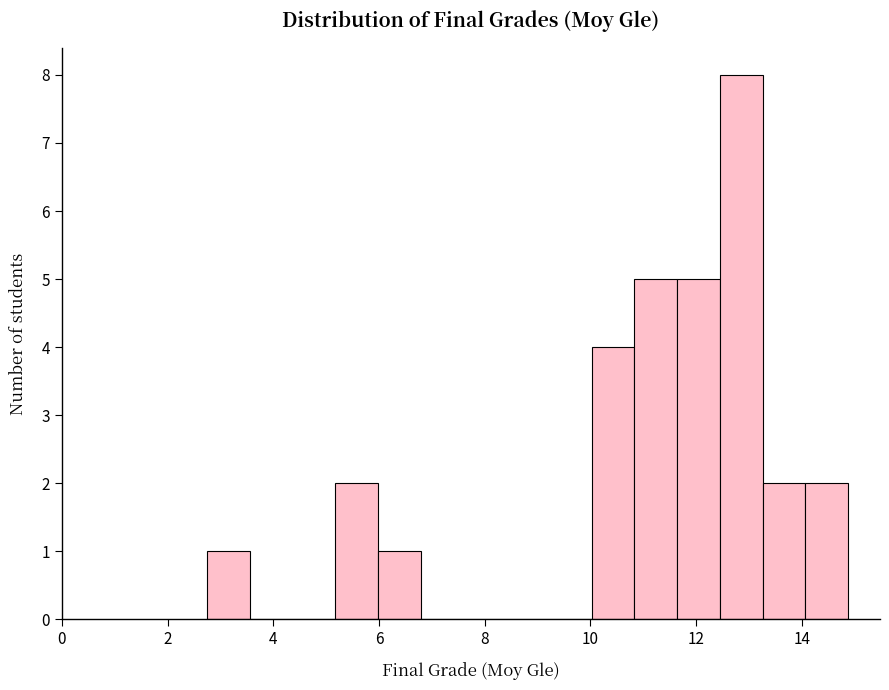

Reading left to right, transcribe this chart: for each bar, give the range it covers on the x-axis and its height. Neither the bar edges nor the heights are printed on the chart, so give them approximately, as read against the axes.

2.8 to 3.6: 1
3.6 to 4.4: 0
4.4 to 5.2: 0
5.2 to 6.0: 2
6.0 to 6.8: 1
6.8 to 7.6: 0
7.6 to 8.4: 0
8.4 to 9.2: 0
9.2 to 10.0: 0
10.0 to 10.8: 4
10.8 to 11.6: 5
11.6 to 12.4: 5
12.4 to 13.2: 8
13.2 to 14.0: 2
14.0 to 14.8: 2